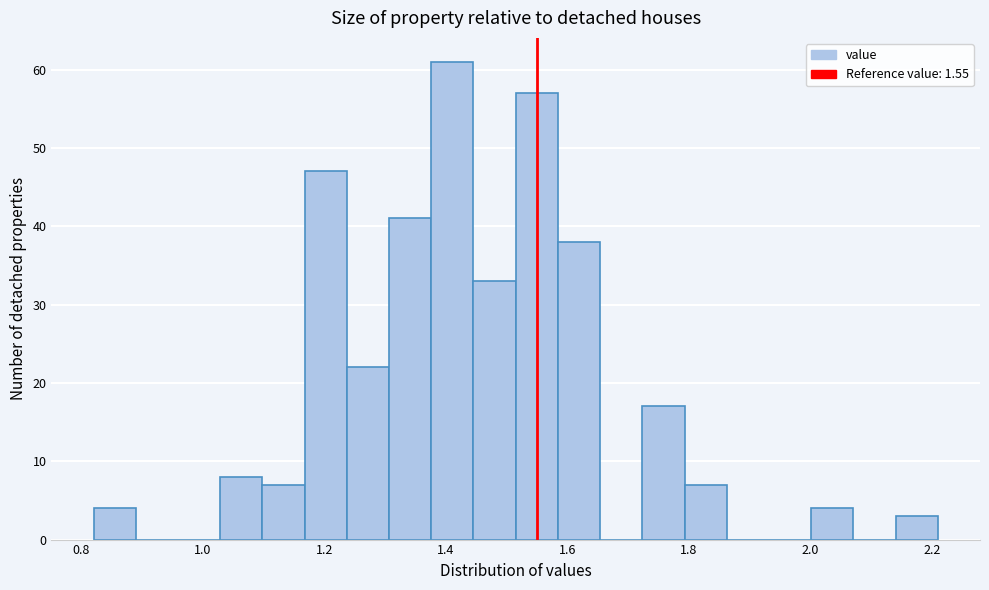

Read against the x-axis, roughly where is the centre of the tallest bar?

1.42